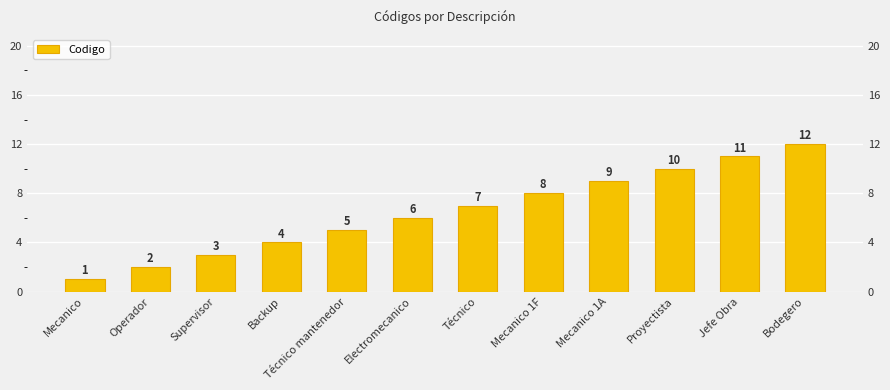

Which label corresponds to the smallest value in the chart?

Mecanico